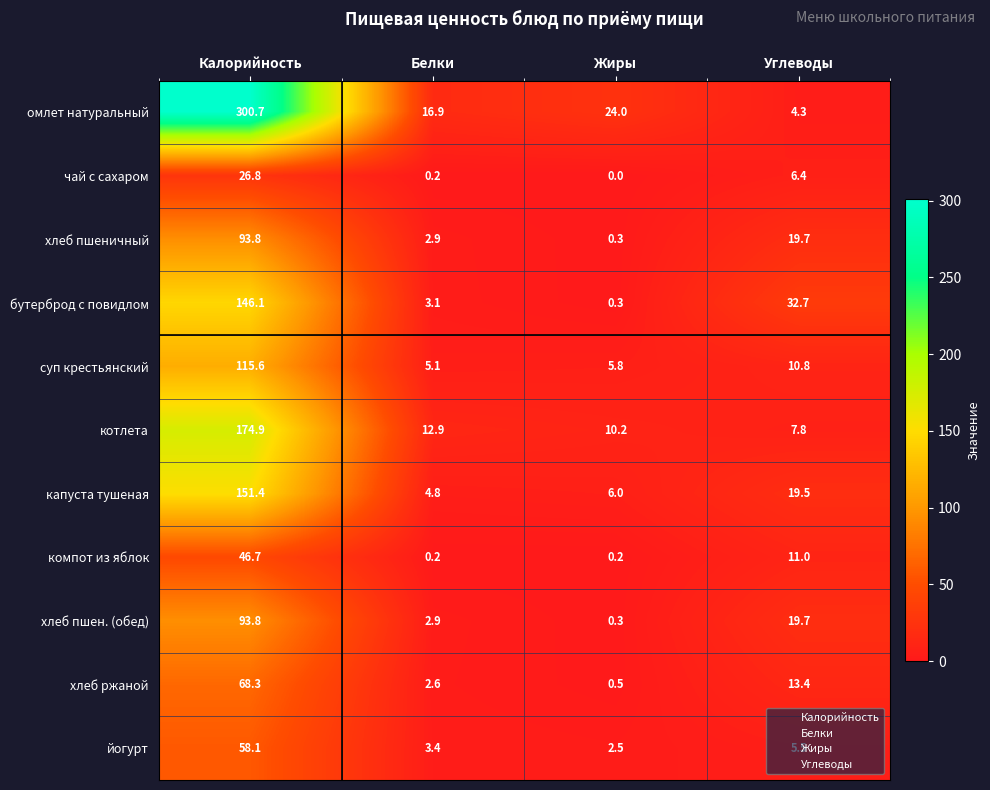

Which category has the lowest value across all series?

Жиры